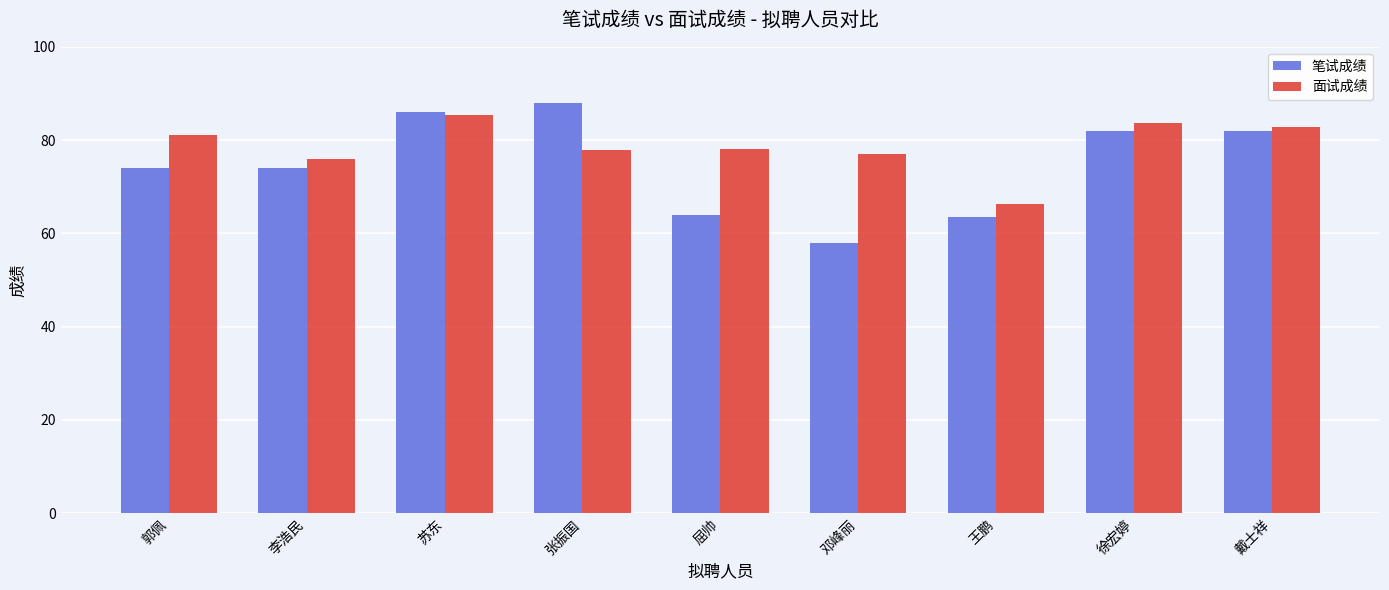

Which series has the largest total across all categories?

面试成绩